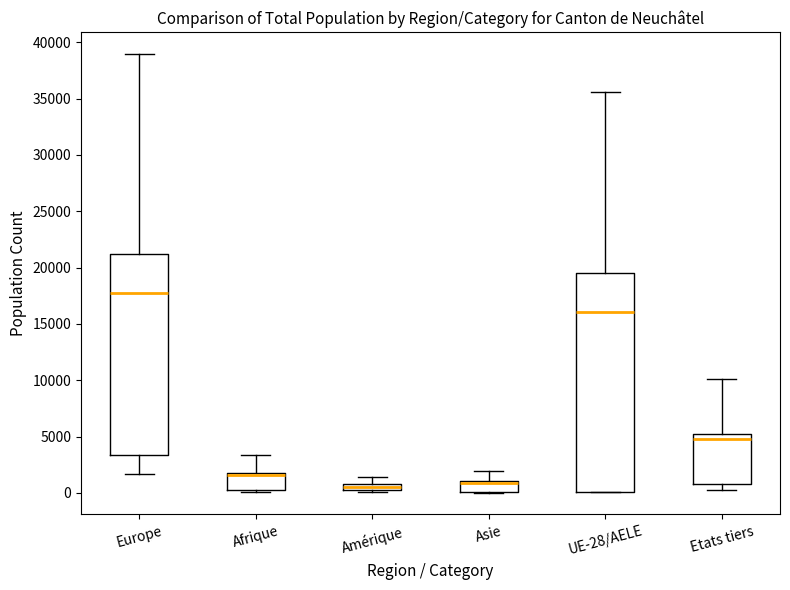

Which box is the tallest, from its lower edge to its upper edge?

UE-28/AELE